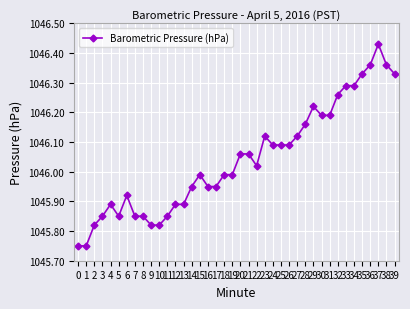

The value at 36 is 1383.2. True or false?

False